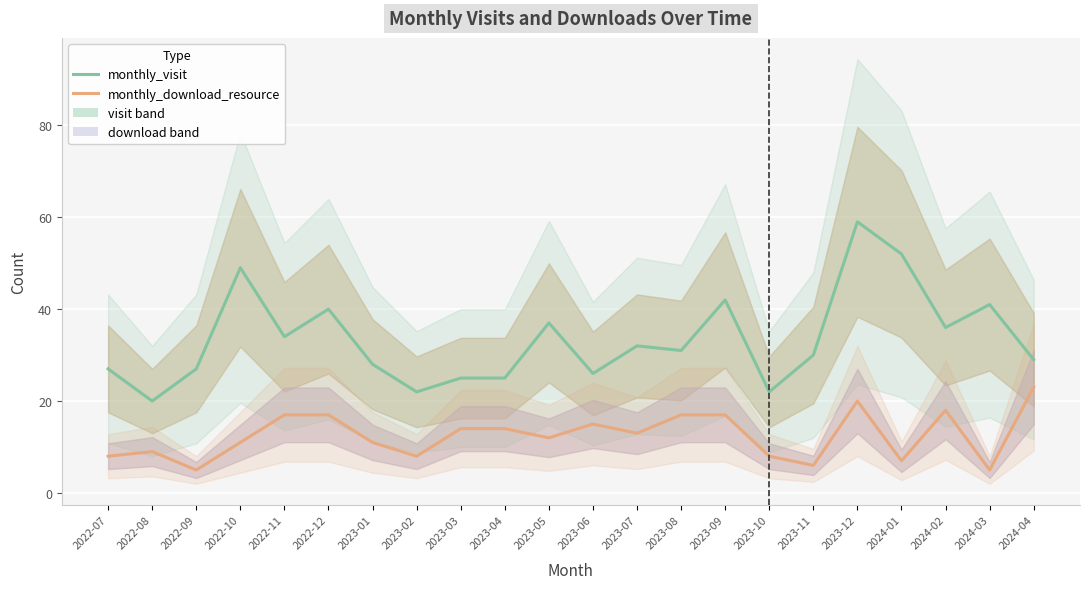

Reading left to right, transcribe all the data shown in this chart.

monthly_visit: 27	20	27	49	34	40	28	22	25	25	37	26	32	31	42	22	30	59	52	36	41	29
monthly_download_resource: 8	9	5	11	17	17	11	8	14	14	12	15	13	17	17	8	6	20	7	18	5	23